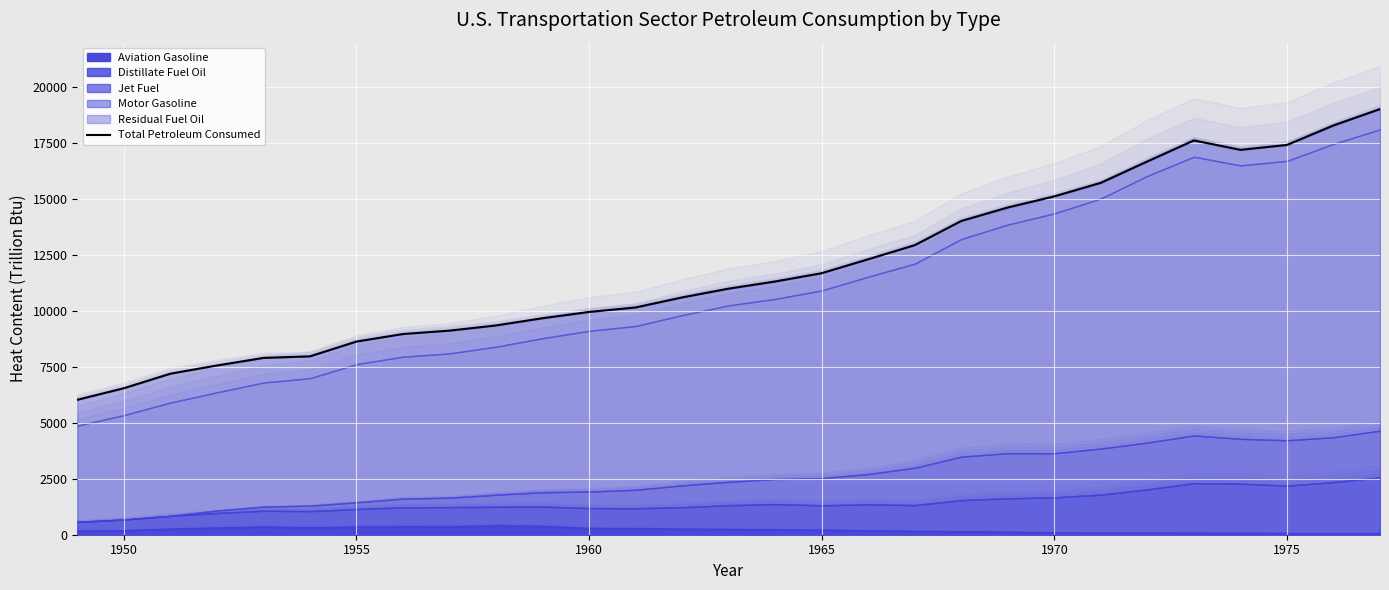

The value at 15 is 17097.7. True or false?

False